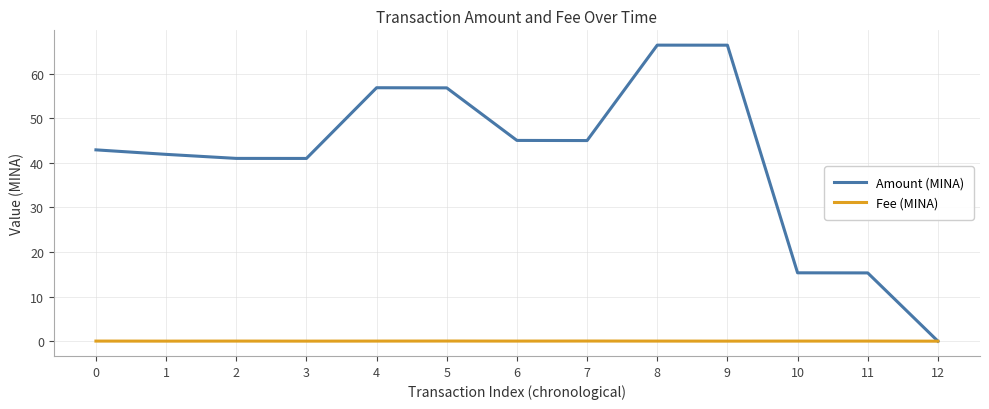

Which series has the largest range (max minus min)?

Amount (MINA)